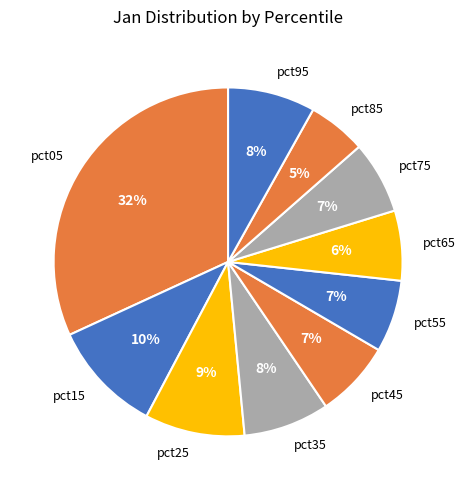

To the nearest percent, what is the combined percentage of pct95 and pct55?

15%